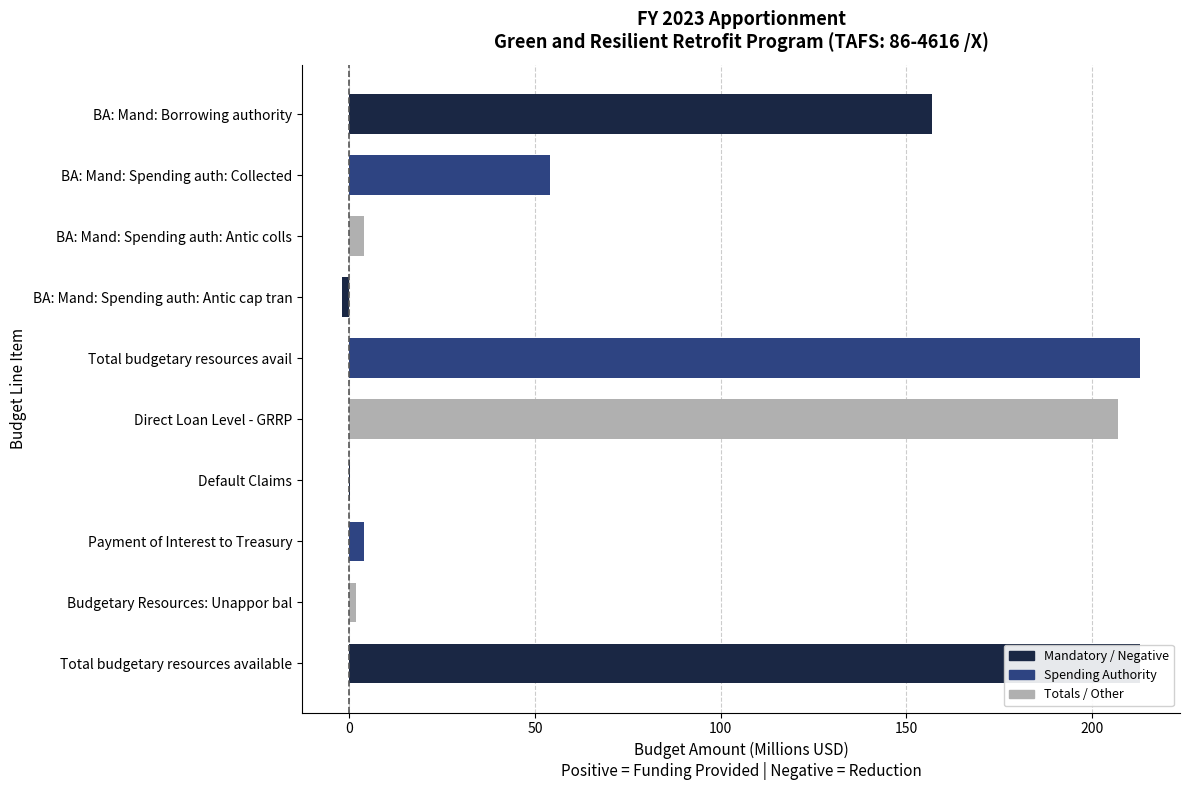

How many bars are there in total?

10